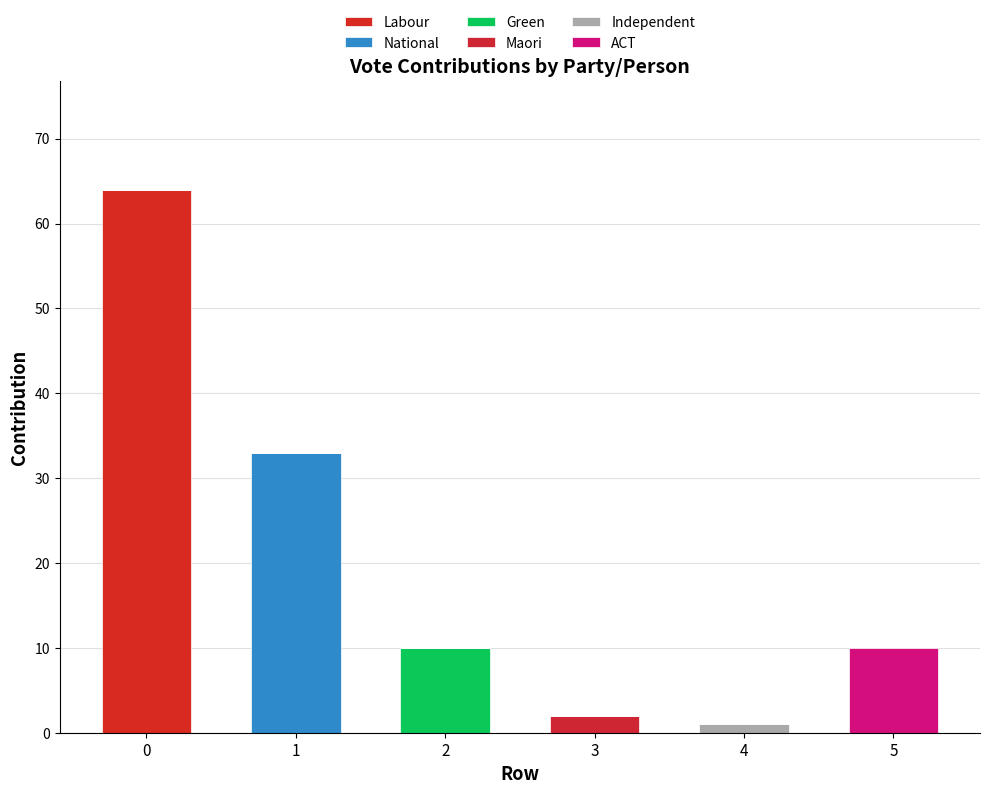

Which series has the largest total across all categories?

Labour